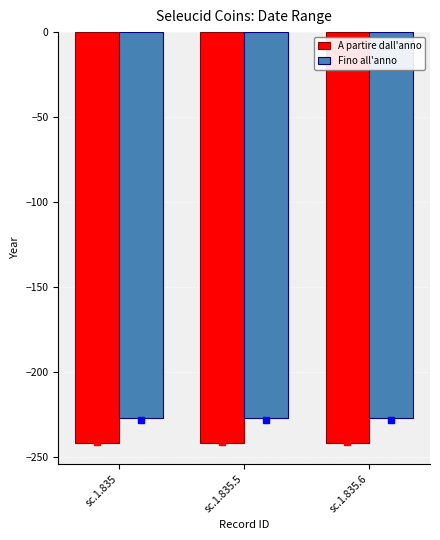

At which label is Fino all'anno closest to -227?

sc.1.835